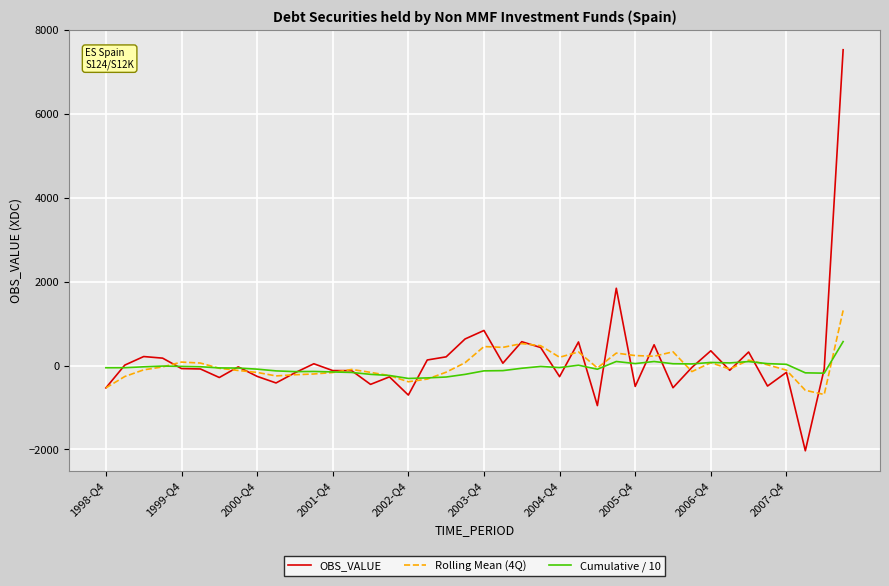

Which series has the widest spread of values?

OBS_VALUE